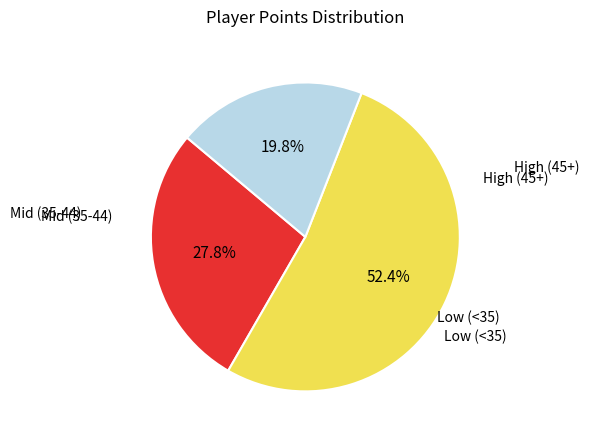

Is there any slice that represents more than half of the pie?

Yes